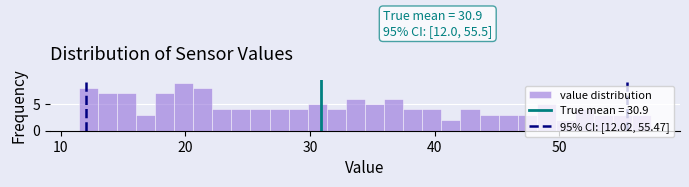

Around what value on the x-axis is the tallest bar? Give the approximate position of its centre, as read against the axis.

20